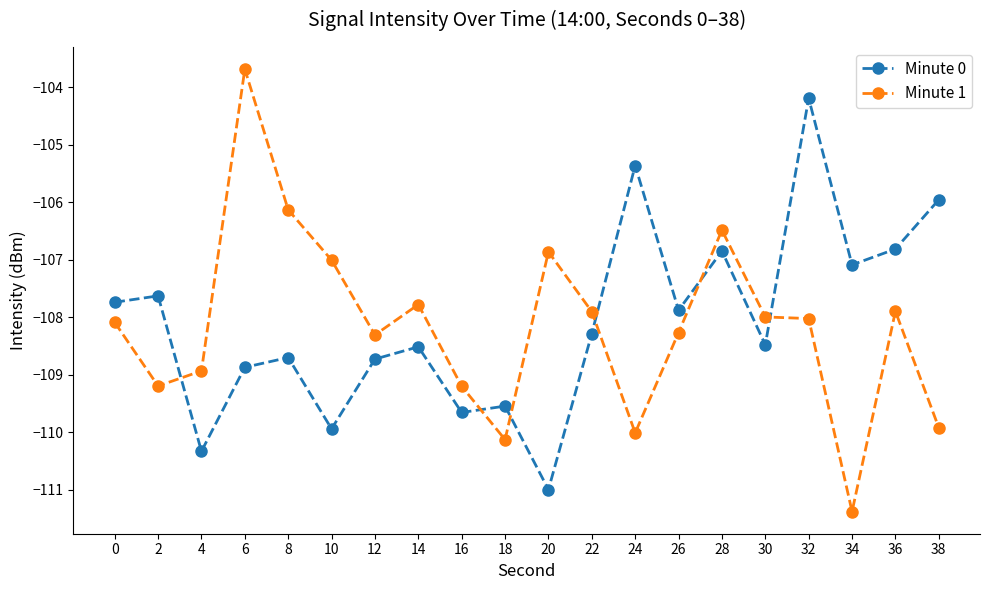

How many distinct data groups are displayed?

2